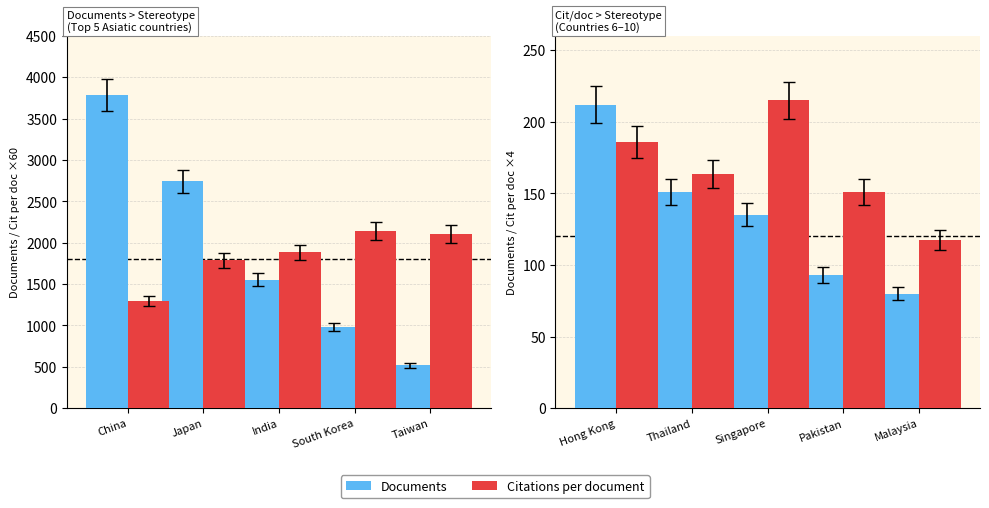

What is the label of the 1st bar from the right?

Taiwan